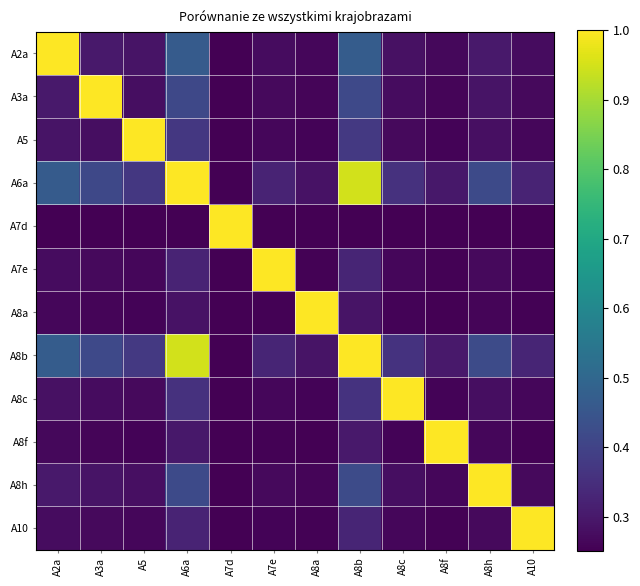

Reading left to right, transcribe all the data shown in this chart.

A2a: A2a=1.0	A3a=0.3	A5=0.3	A6a=0.5	A7d=0.2	A7e=0.3	A8a=0.3	A8b=0.5	A8c=0.3	A8f=0.3	A8h=0.3	A10=0.3
A3a: A2a=0.3	A3a=1.0	A5=0.3	A6a=0.4	A7d=0.2	A7e=0.3	A8a=0.3	A8b=0.4	A8c=0.3	A8f=0.3	A8h=0.3	A10=0.3
A5: A2a=0.3	A3a=0.3	A5=1.0	A6a=0.4	A7d=0.2	A7e=0.3	A8a=0.3	A8b=0.4	A8c=0.3	A8f=0.3	A8h=0.3	A10=0.3
A6a: A2a=0.5	A3a=0.4	A5=0.4	A6a=1.0	A7d=0.2	A7e=0.3	A8a=0.3	A8b=0.9	A8c=0.4	A8f=0.3	A8h=0.4	A10=0.3
A7d: A2a=0.2	A3a=0.2	A5=0.2	A6a=0.2	A7d=1.0	A7e=0.2	A8a=0.2	A8b=0.2	A8c=0.2	A8f=0.2	A8h=0.2	A10=0.2
A7e: A2a=0.3	A3a=0.3	A5=0.3	A6a=0.3	A7d=0.2	A7e=1.0	A8a=0.3	A8b=0.3	A8c=0.3	A8f=0.3	A8h=0.3	A10=0.3
A8a: A2a=0.3	A3a=0.3	A5=0.3	A6a=0.3	A7d=0.2	A7e=0.3	A8a=1.0	A8b=0.3	A8c=0.3	A8f=0.3	A8h=0.3	A10=0.3
A8b: A2a=0.5	A3a=0.4	A5=0.4	A6a=0.9	A7d=0.2	A7e=0.3	A8a=0.3	A8b=1.0	A8c=0.4	A8f=0.3	A8h=0.4	A10=0.3
A8c: A2a=0.3	A3a=0.3	A5=0.3	A6a=0.4	A7d=0.2	A7e=0.3	A8a=0.3	A8b=0.4	A8c=1.0	A8f=0.3	A8h=0.3	A10=0.3
A8f: A2a=0.3	A3a=0.3	A5=0.3	A6a=0.3	A7d=0.2	A7e=0.3	A8a=0.3	A8b=0.3	A8c=0.3	A8f=1.0	A8h=0.3	A10=0.3
A8h: A2a=0.3	A3a=0.3	A5=0.3	A6a=0.4	A7d=0.2	A7e=0.3	A8a=0.3	A8b=0.4	A8c=0.3	A8f=0.3	A8h=1.0	A10=0.3
A10: A2a=0.3	A3a=0.3	A5=0.3	A6a=0.3	A7d=0.2	A7e=0.3	A8a=0.3	A8b=0.3	A8c=0.3	A8f=0.3	A8h=0.3	A10=1.0